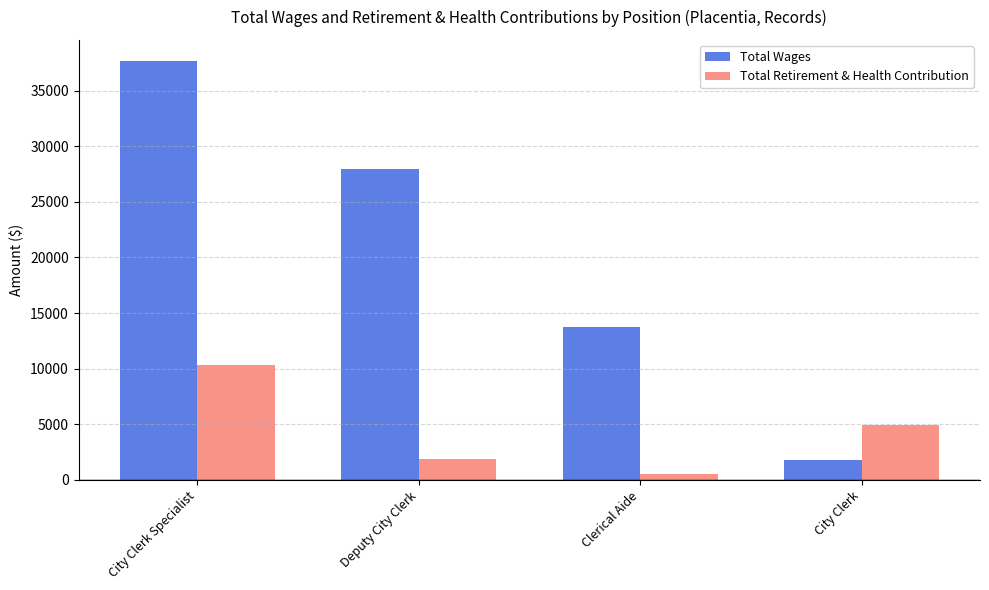

Reading left to right, what are all the values shown in this chart?

Total Wages: 37684	27935	13775	1800
Total Retirement & Health Contribution: 10322	1864	517	4916